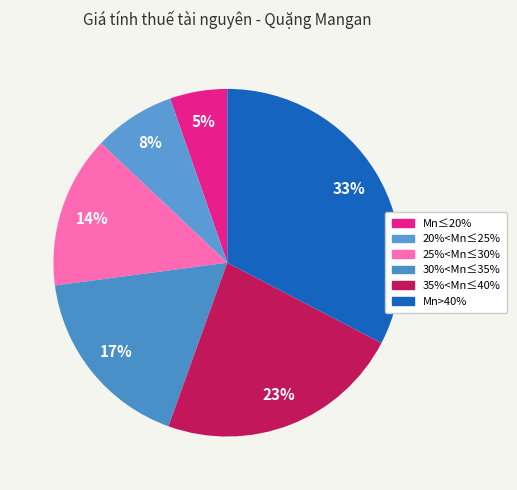

To the nearest percent, what percentage of the pie is 25%<Mn≤30%?

14%